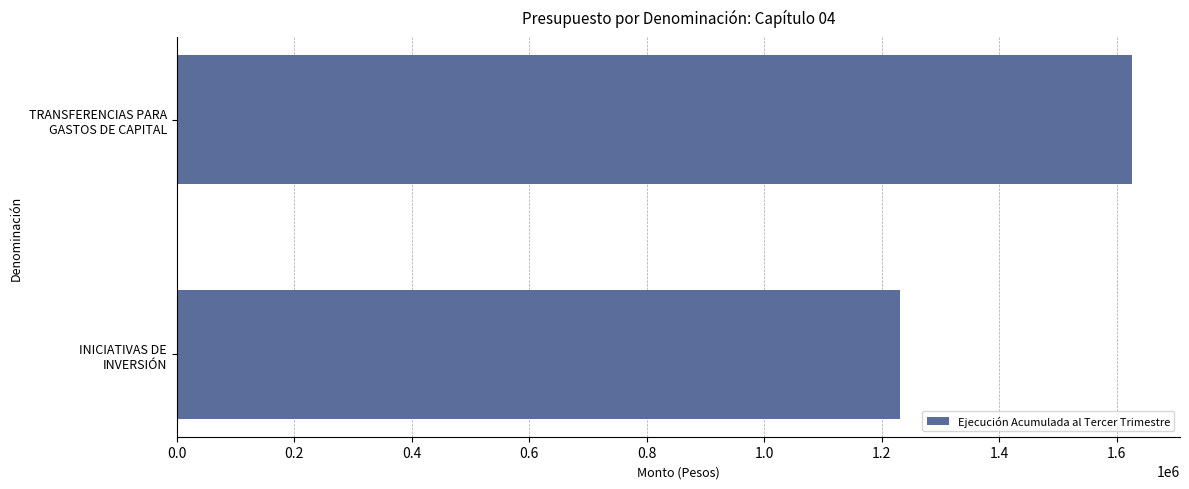

What is the difference between the maximum and minimum values?

394630